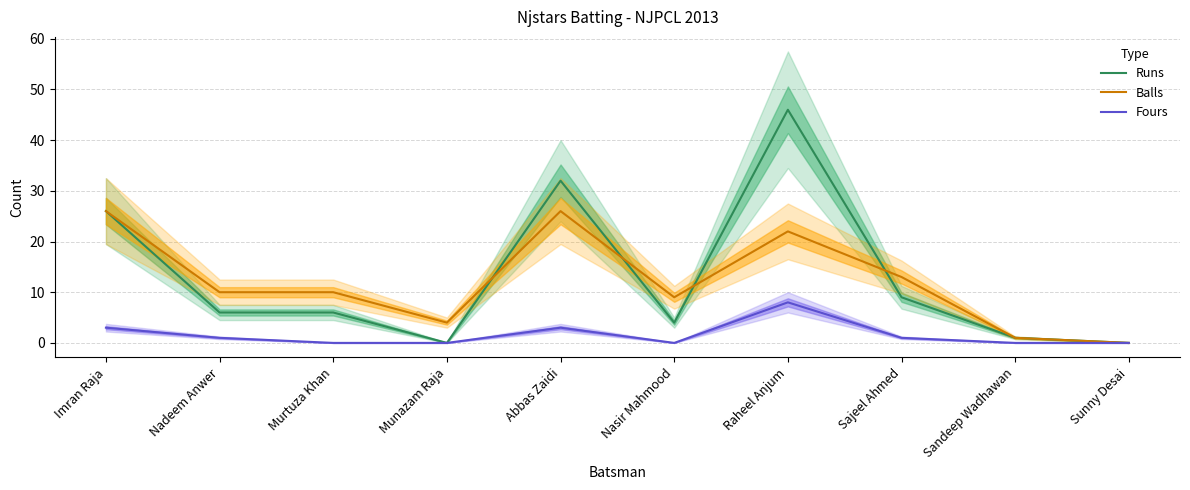

How many data points in Runs are above 6?

4